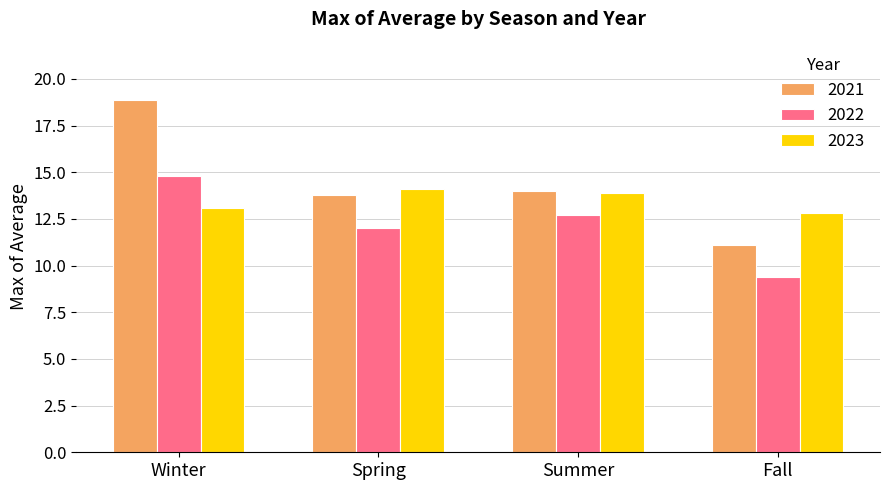

List the labels in order of 2022 value, smallest first.

Fall, Spring, Summer, Winter